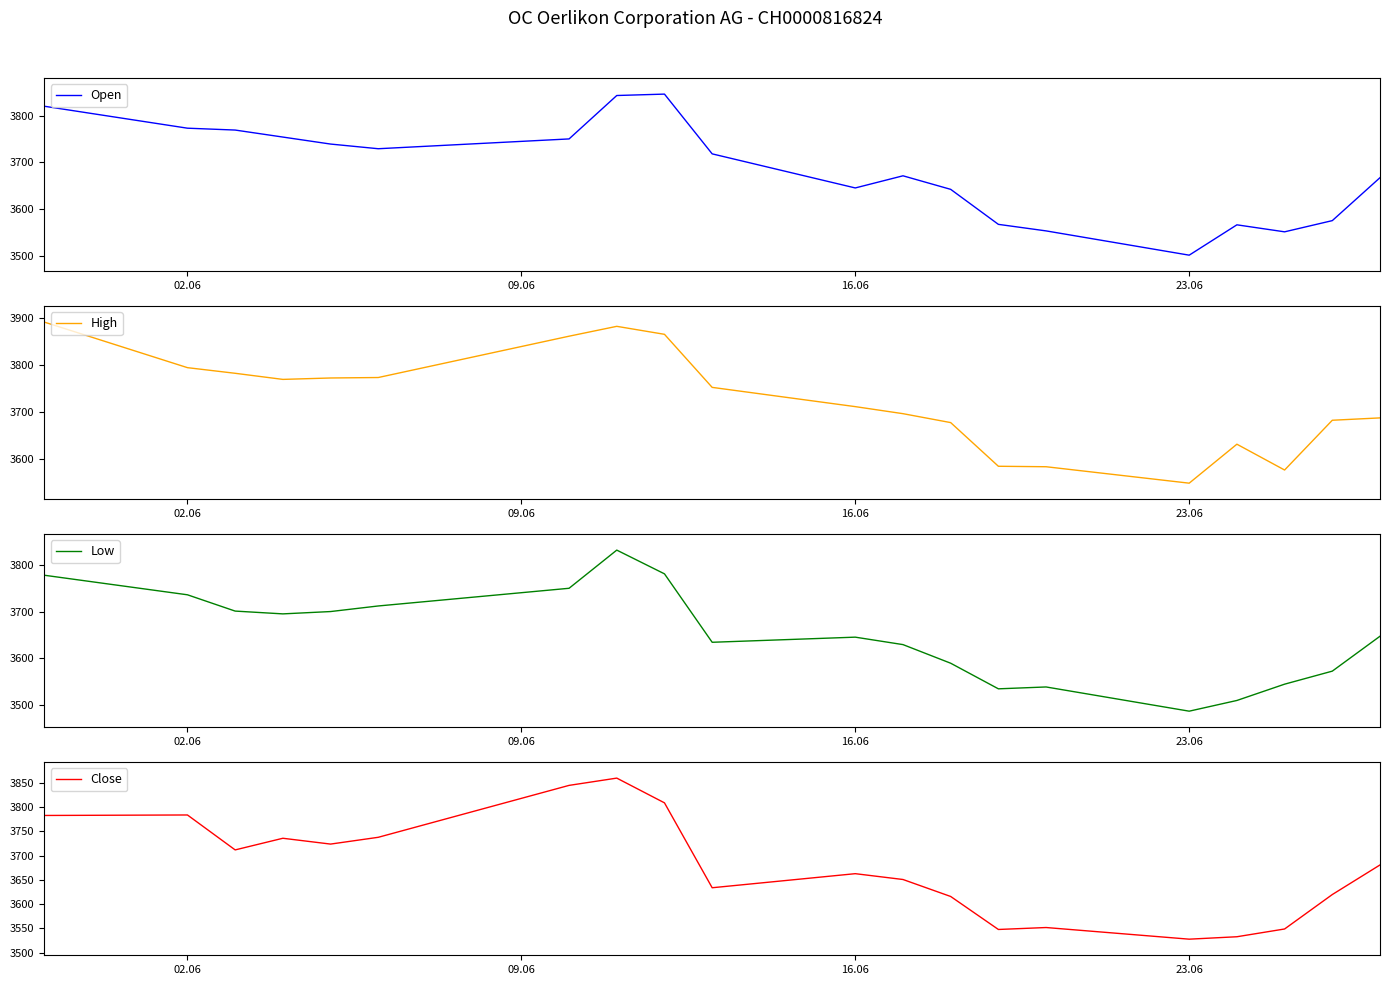

What is the maximum value for Open?

3846